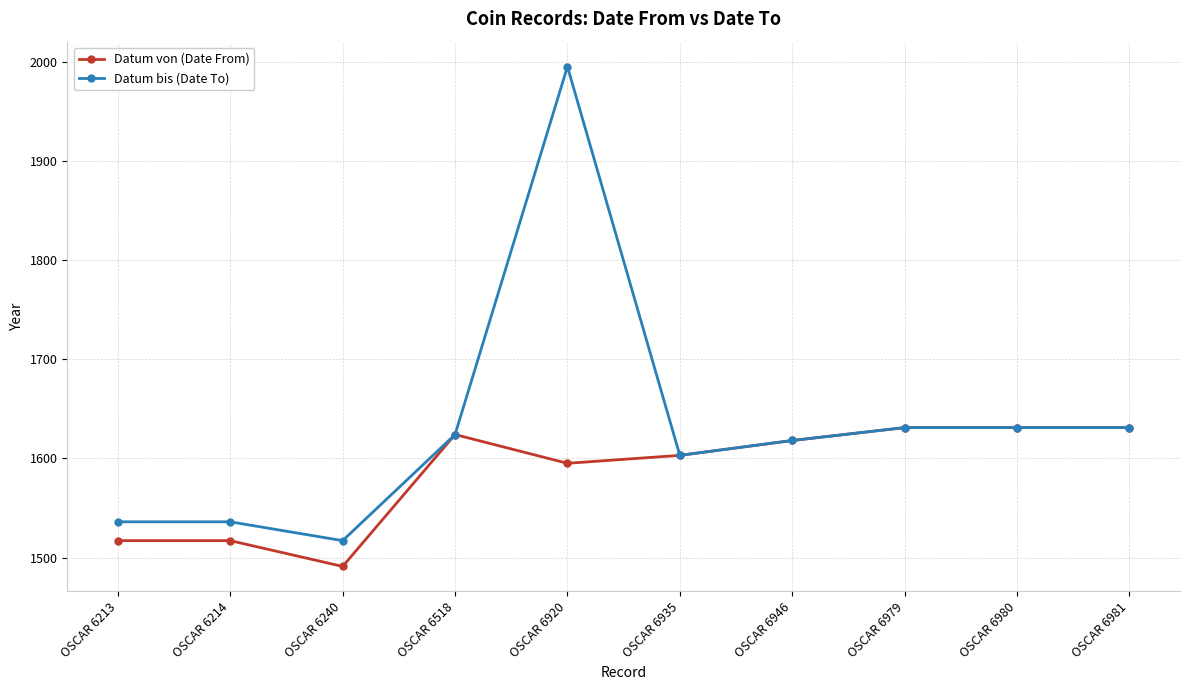

What is the sum of the Datum von (Date From) values at OSCAR 6518 and OSCAR 6920?

3219